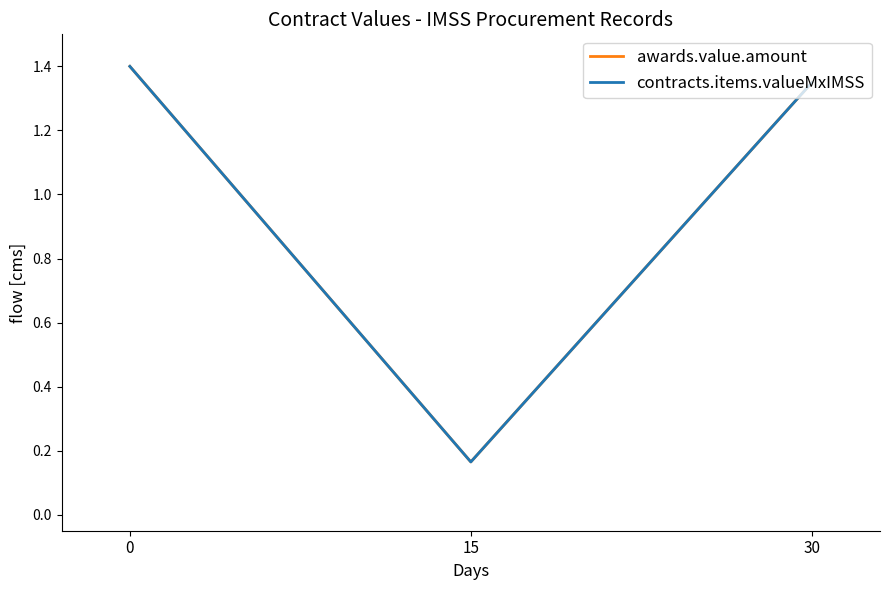

Which series has the widest spread of values?

awards.value.amount